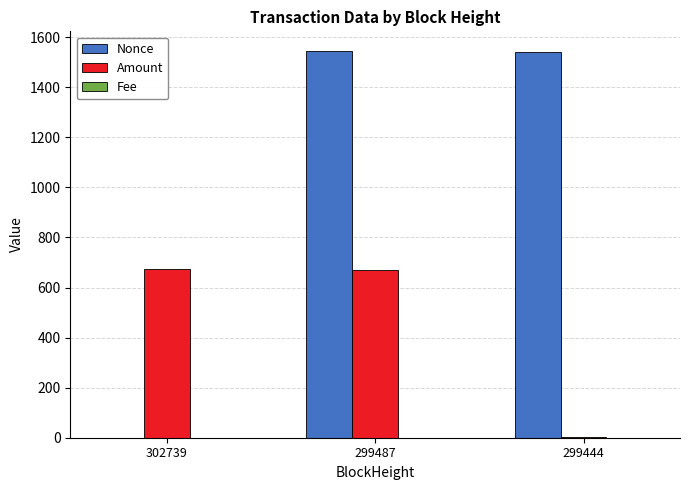

At which label does Nonce first exceed 1542?

299487